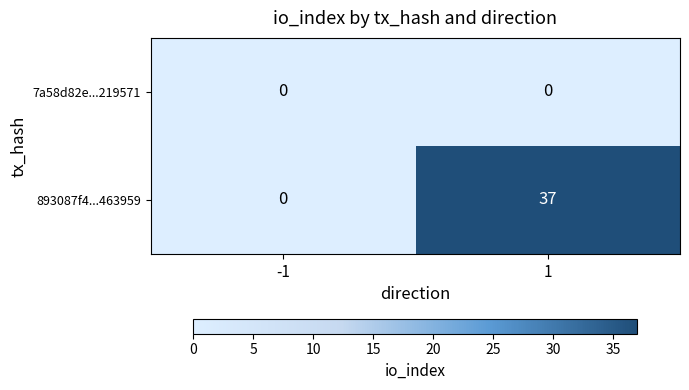

What is the maximum value shown in the chart?

37